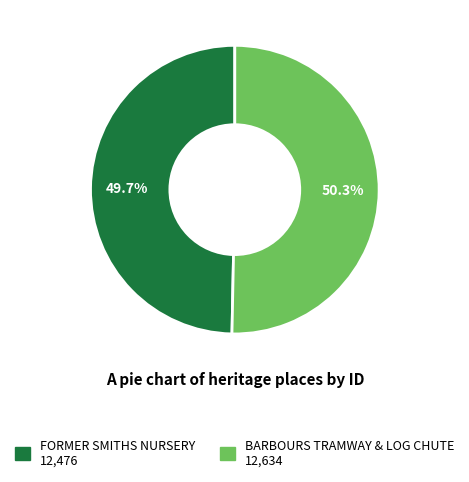

To the nearest percent, what is the combined percentage of FORMER SMITHS NURSERY and BARBOURS TRAMWAY & LOG CHUTE?

100%